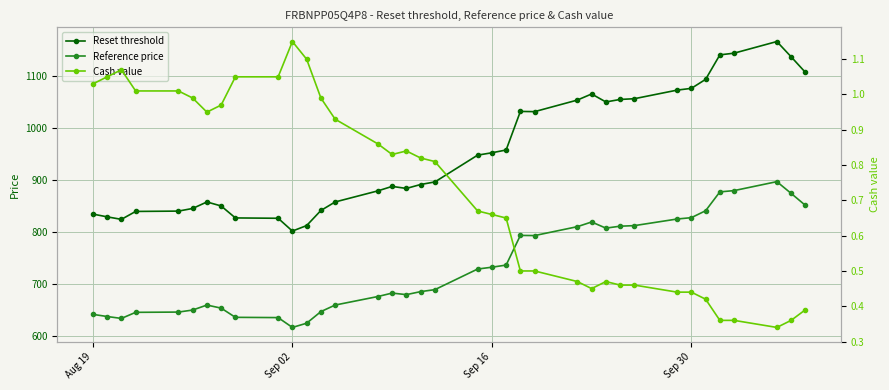

The Reference price series shows 1107.4 at Aug 19. True or false?

False